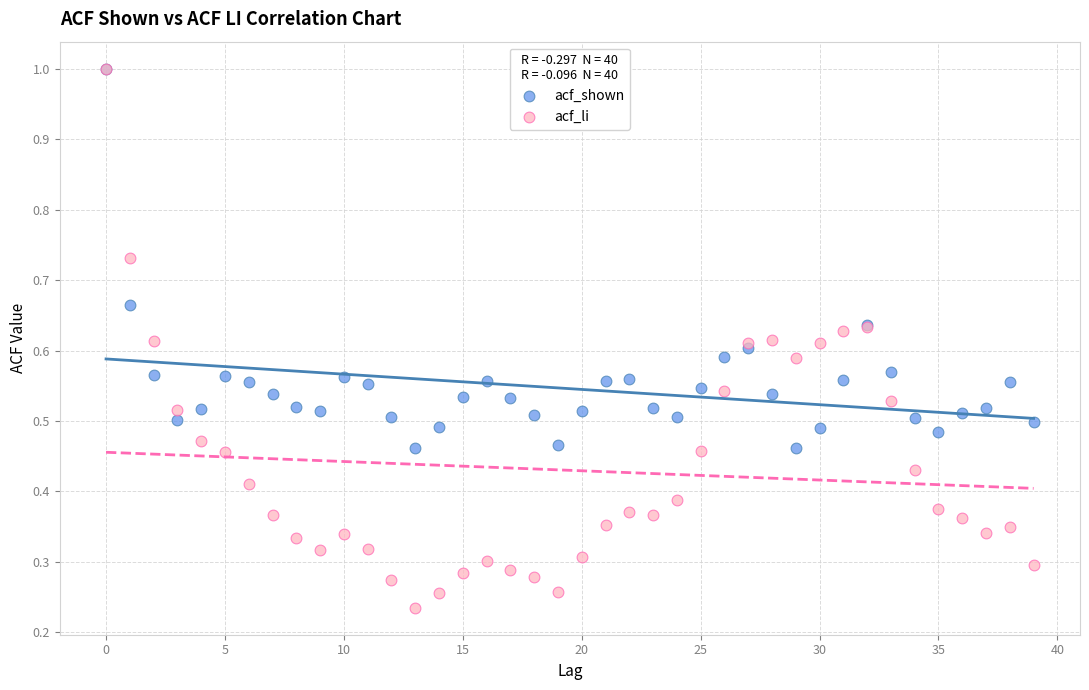

What are all the series names shown in the legend?

acf_shown, acf_li